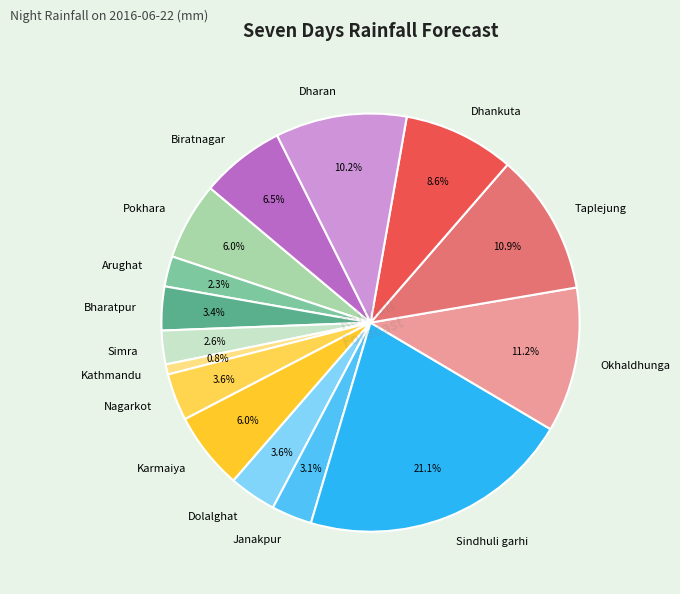

To the nearest percent, what percentage of the pie is Simra?

3%